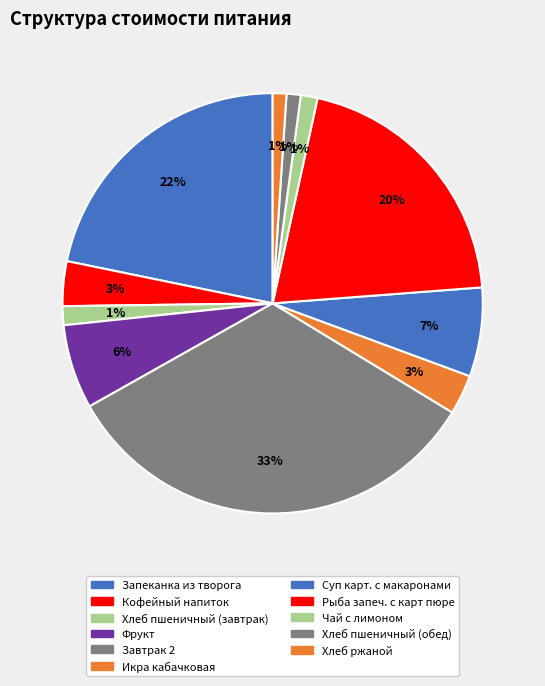

How many slices are in this pie chart?

11